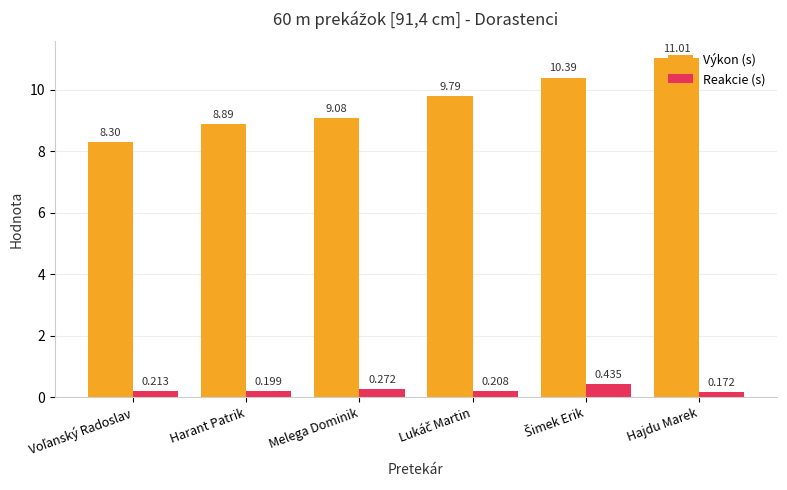

Which category has the highest value in the Výkon (s) series?

Hajdu Marek